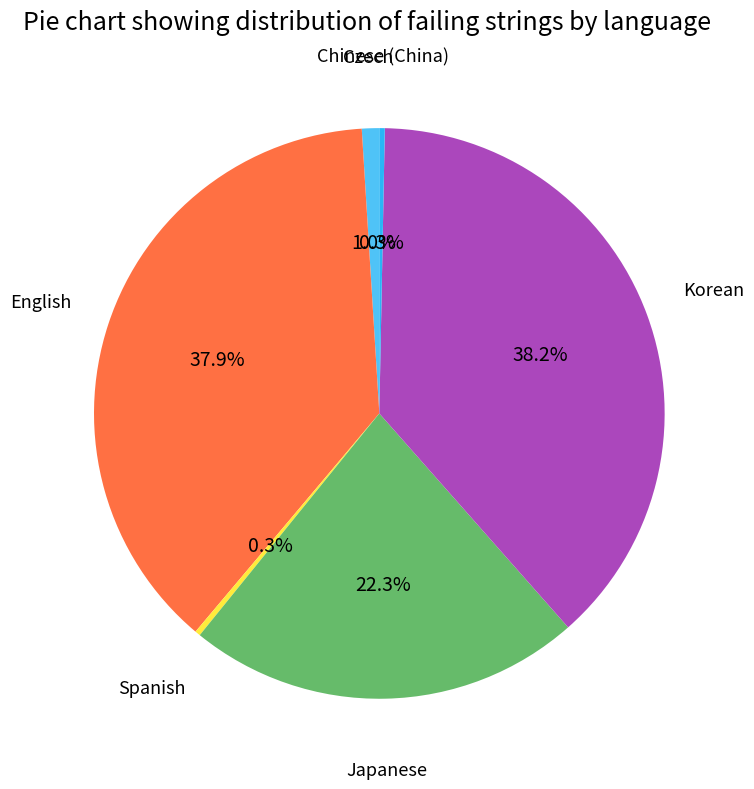

What percentage is the Japanese slice, to the nearest percent?

22%